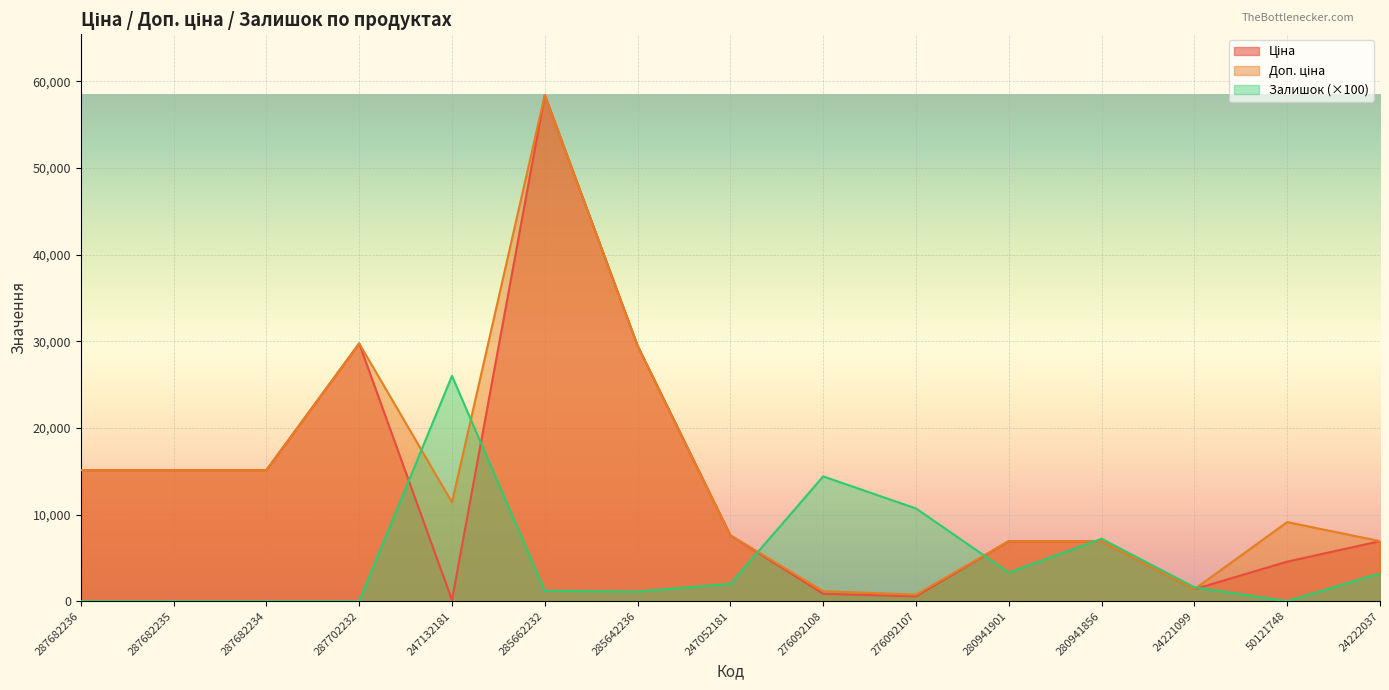

What is the label of the 15th point from the right?

287682236